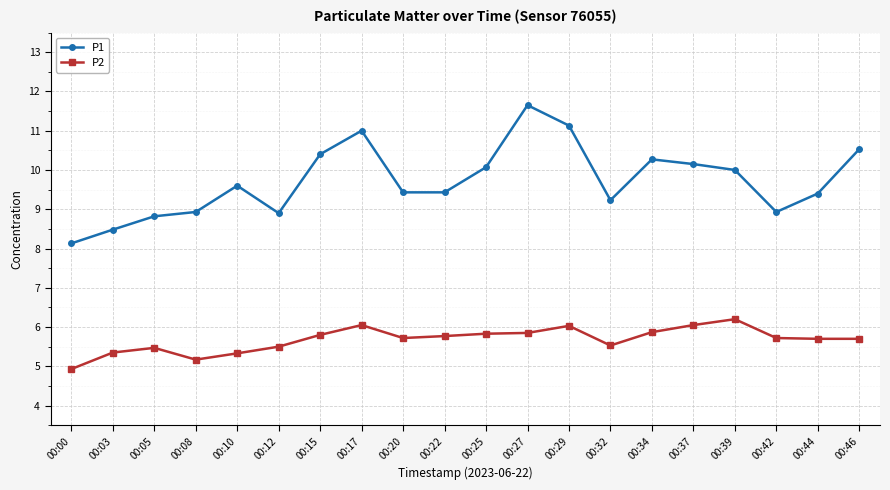

Read the P1 value at 00:00.

8.1